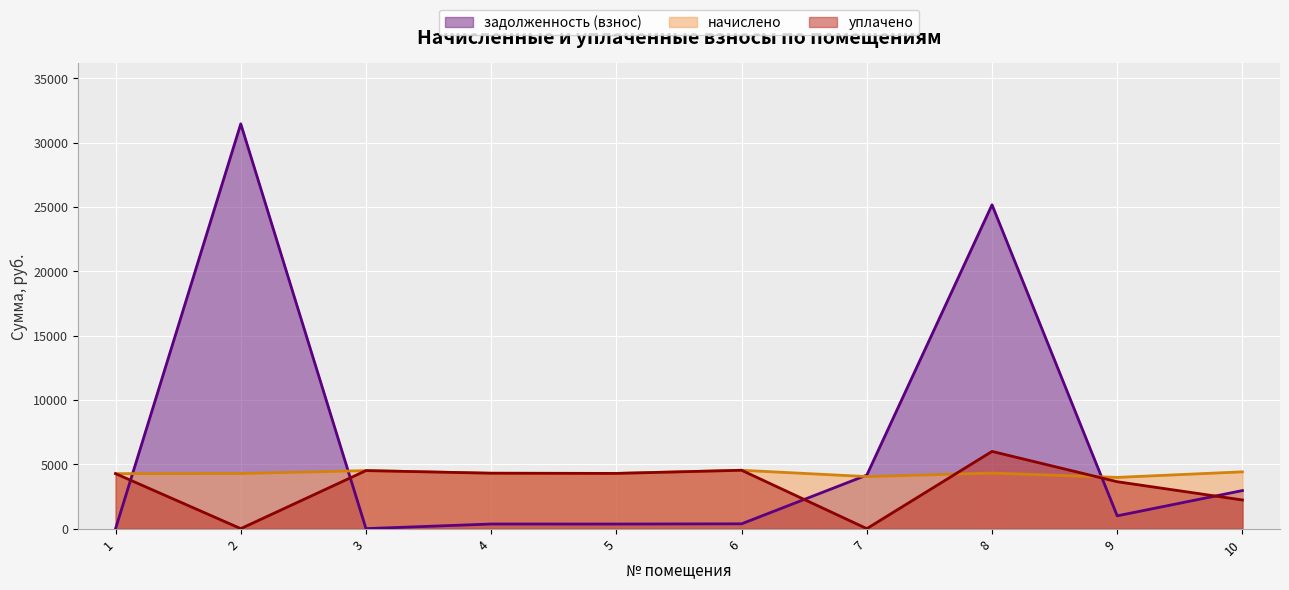

In уплачено, how many points are higher than both neighbors (excluding endpoints)?

3